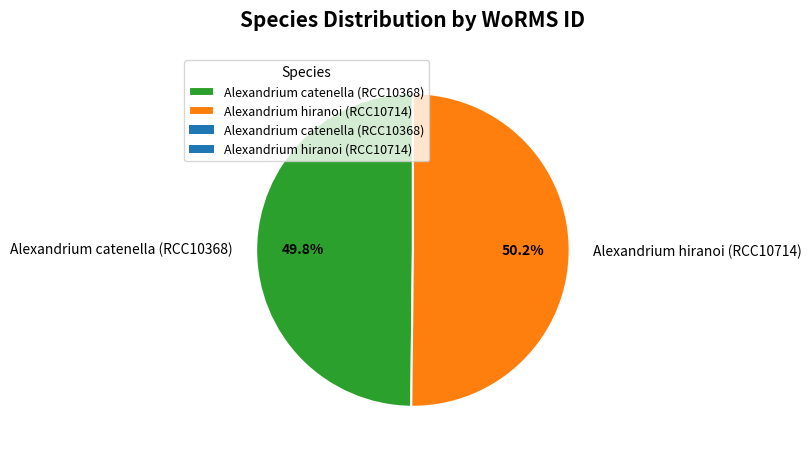

Does any single category account for the majority?

Yes